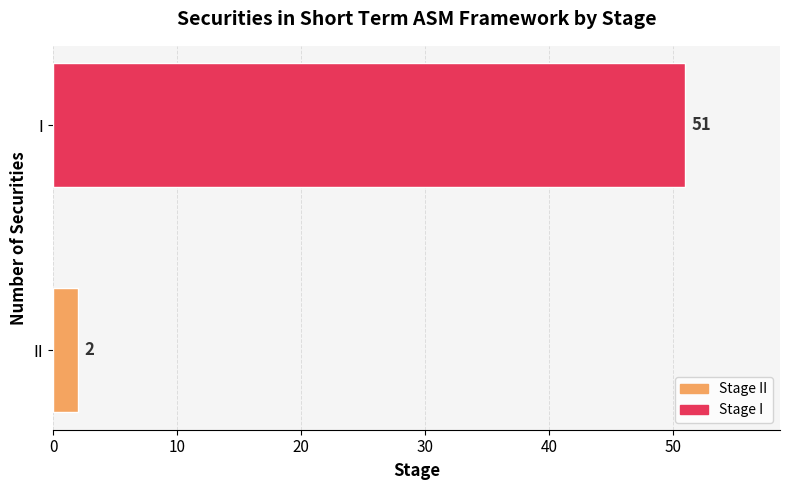

Count the number of data series in this chart.

1